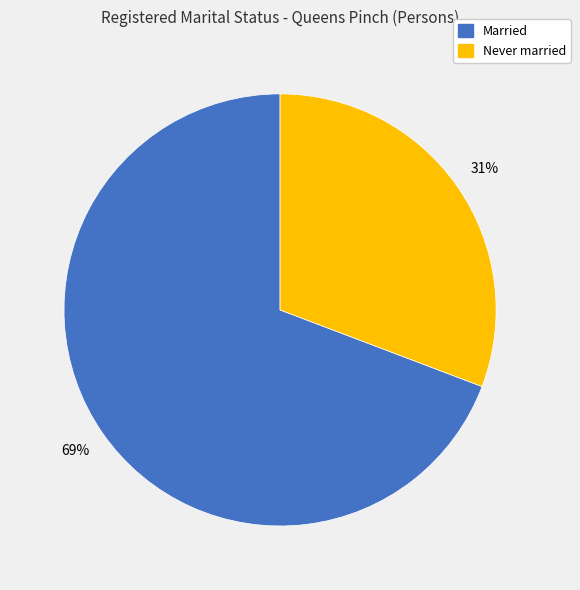

To the nearest percent, what is the difference between the largest and smallest slice percentages?

38%